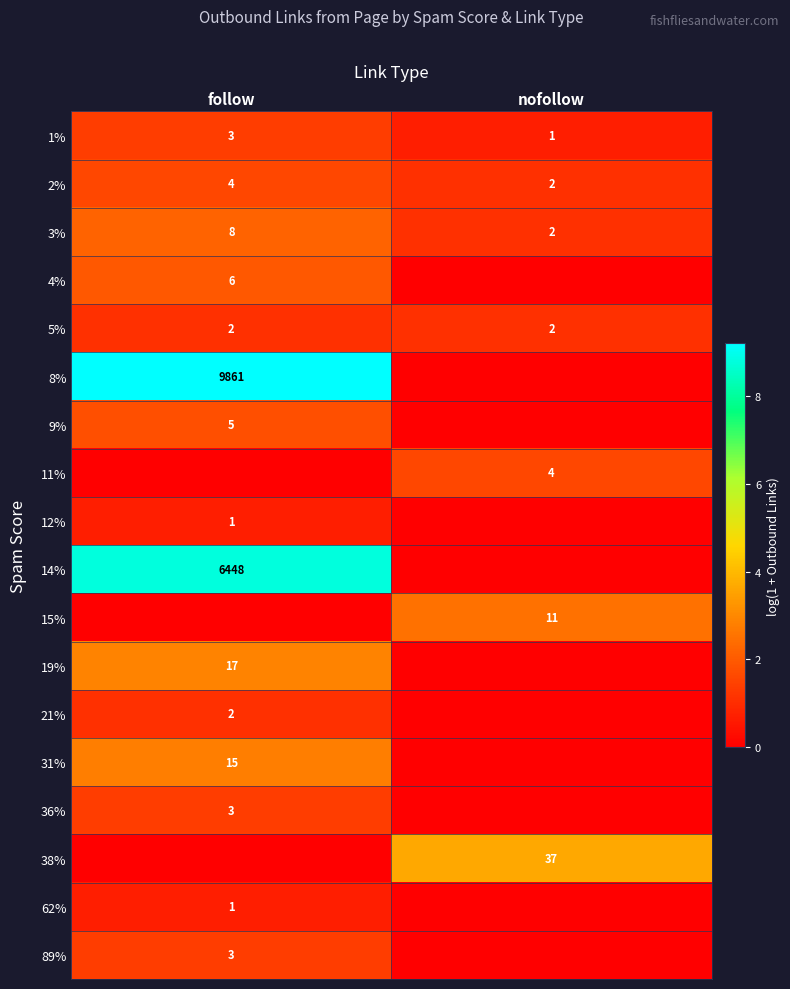

What is the approximate value of 3% at follow?

8